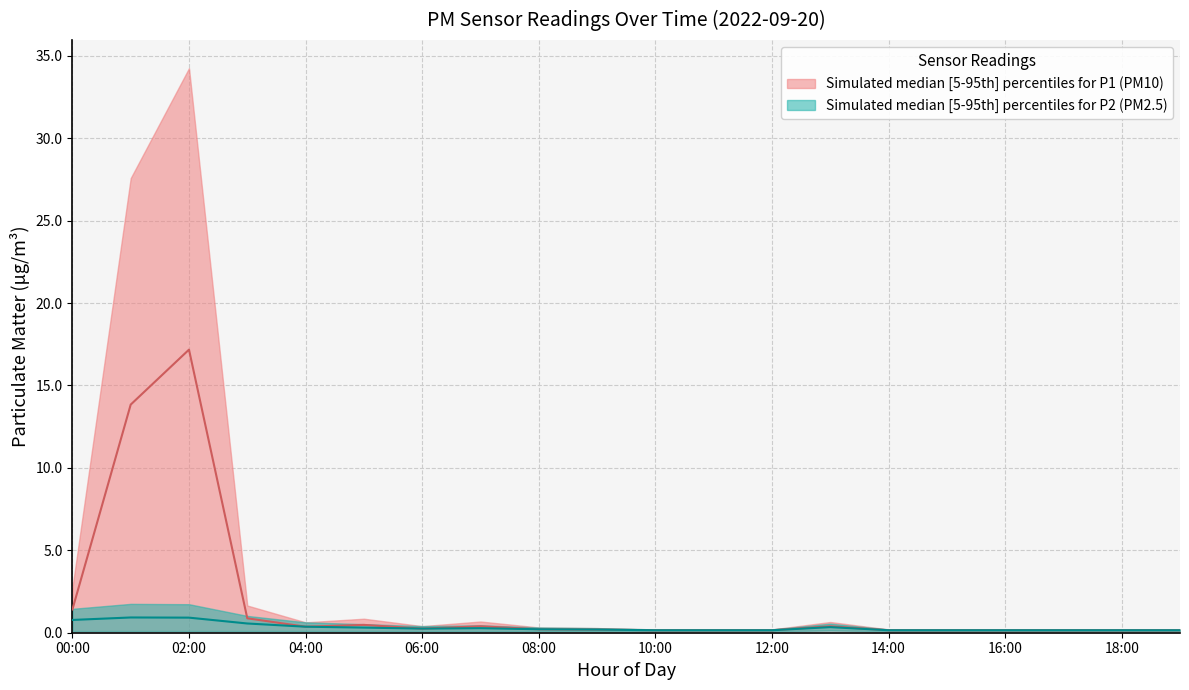

How many interior local peaks does the P1_upper series have?

4